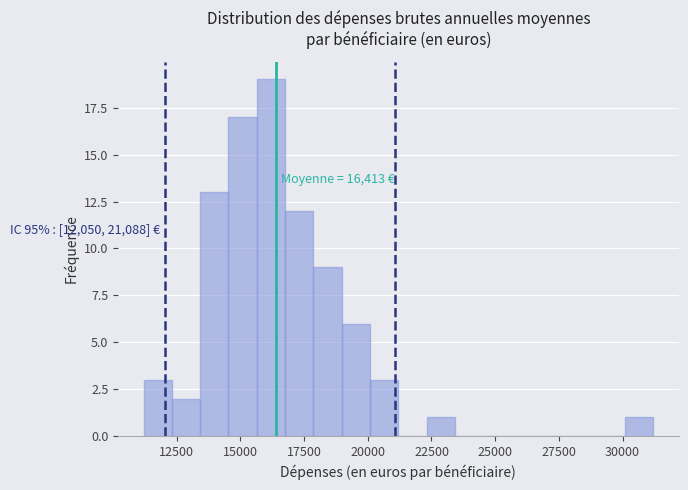

Around what value on the x-axis is the tallest bar? Give the approximate position of its centre, as read against the axis.

16000